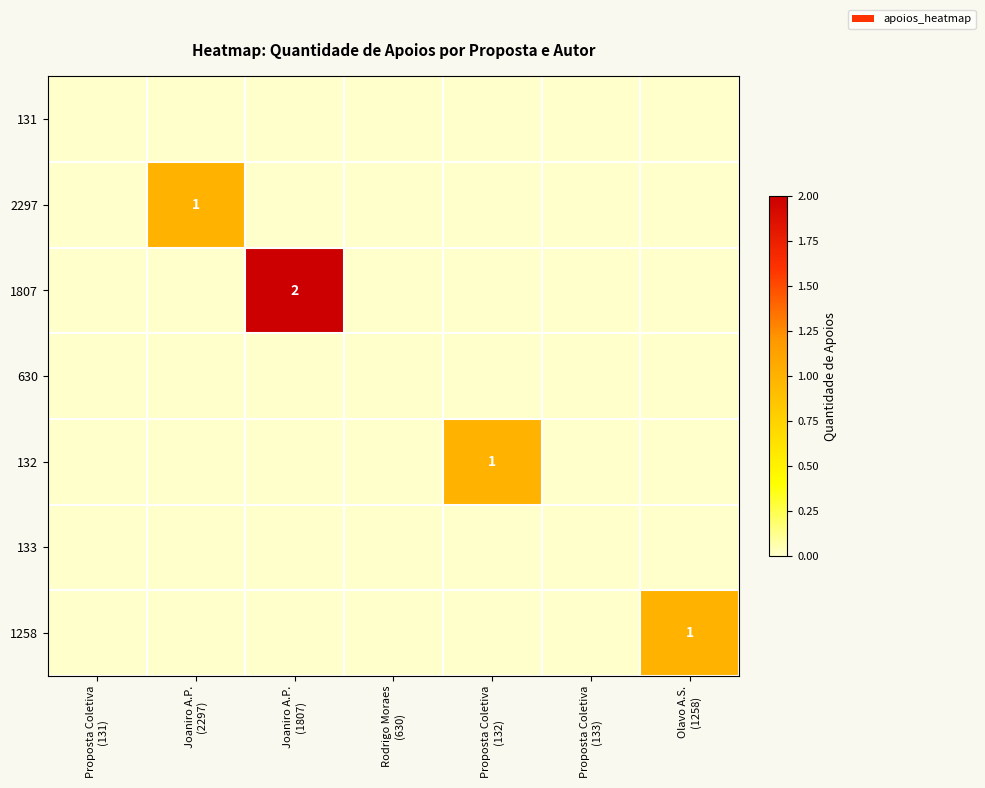

Is the value of 133 at Proposta Coletiva (133) greater than the value of 2297 at Rodrigo Moraes (630)?

No